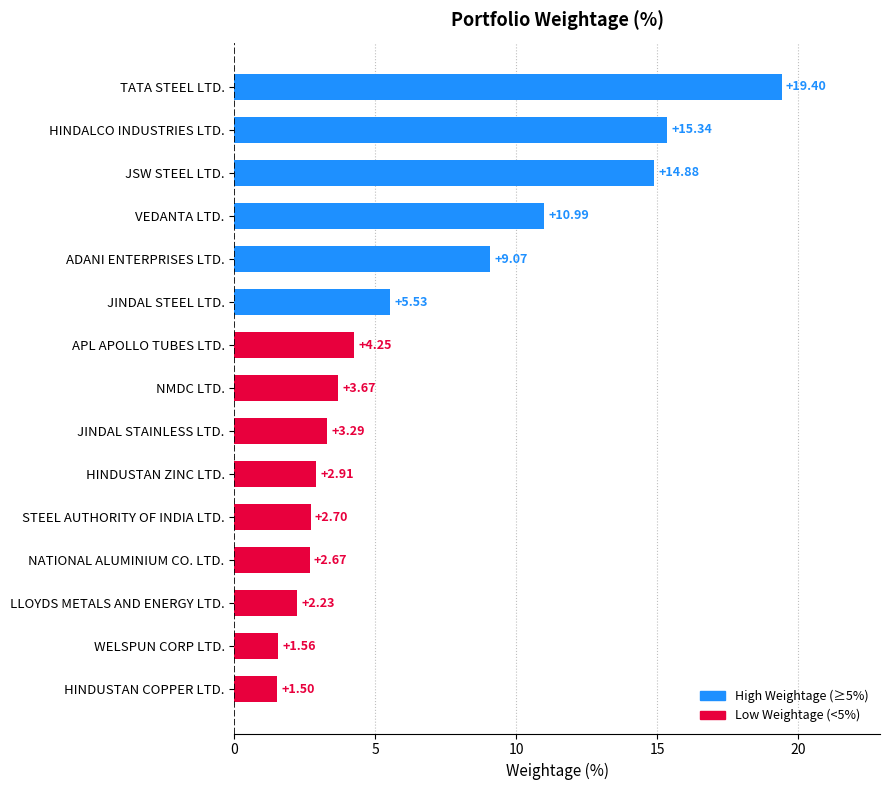

List the labels in order of value, smallest first.

HINDUSTAN COPPER LTD., WELSPUN CORP LTD., LLOYDS METALS AND ENERGY LTD., NATIONAL ALUMINIUM CO. LTD., STEEL AUTHORITY OF INDIA LTD., HINDUSTAN ZINC LTD., JINDAL STAINLESS LTD., NMDC LTD., APL APOLLO TUBES LTD., JINDAL STEEL LTD., ADANI ENTERPRISES LTD., VEDANTA LTD., JSW STEEL LTD., HINDALCO INDUSTRIES LTD., TATA STEEL LTD.